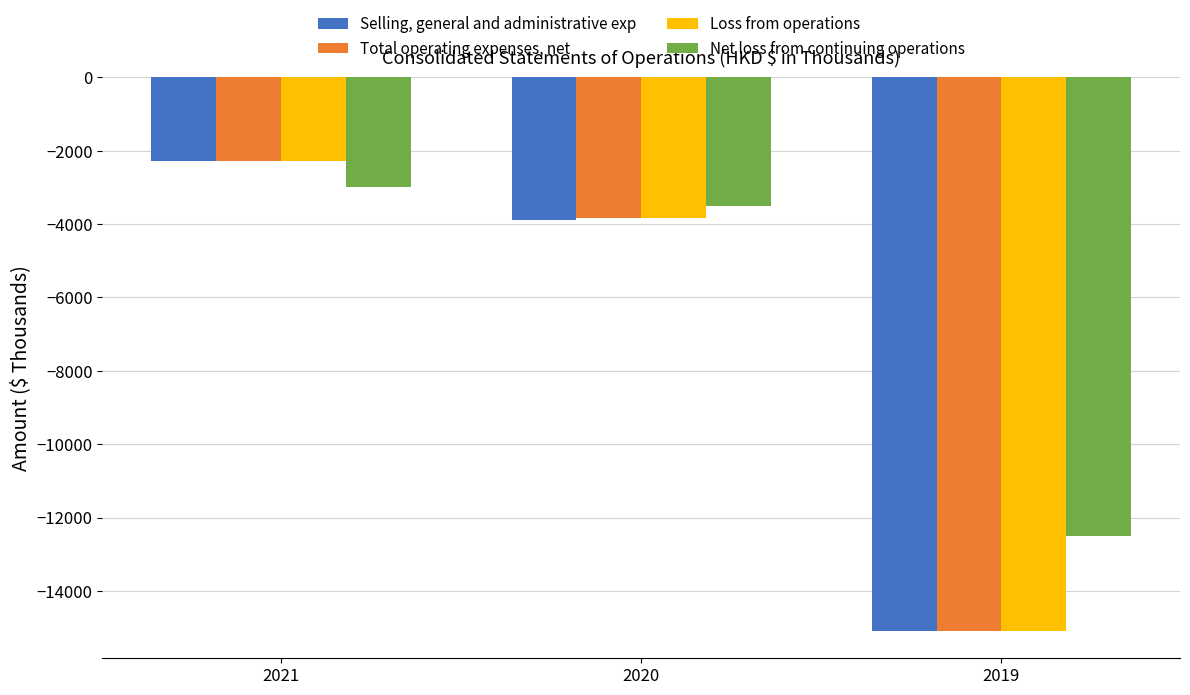

The value of Total operating expenses, net at 2020 is -2535. True or false?

False